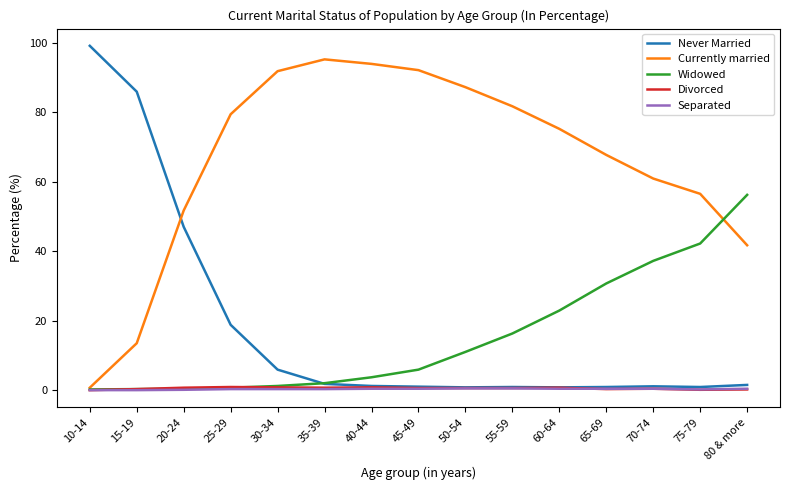

At which label is Never Married closest to 49?

20-24